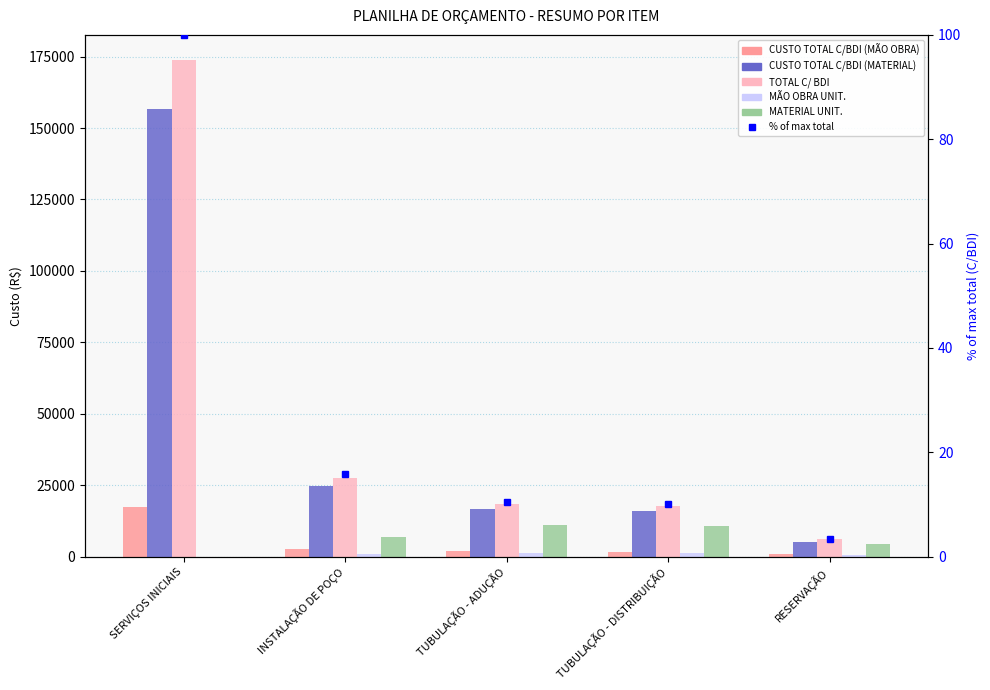

Reading right to left, extract all data points from this chart.

CUSTO TOTAL C/BDI (MÃO OBRA): RESERVAÇÃO=1000.0	TUBULAÇÃO - DISTRIBUIÇÃO=1754.6	TUBULAÇÃO - ADUÇÃO=1833.7	INSTALAÇÃO DE POÇO=2762.4	SERVIÇOS INICIAIS=17389.4
CUSTO TOTAL C/BDI (MATERIAL): RESERVAÇÃO=5000.0	TUBULAÇÃO - DISTRIBUIÇÃO=15791.3	TUBULAÇÃO - ADUÇÃO=16503.1	INSTALAÇÃO DE POÇO=24865.8	SERVIÇOS INICIAIS=156504.7
TOTAL C/ BDI: RESERVAÇÃO=6000.0	TUBULAÇÃO - DISTRIBUIÇÃO=17545.8	TUBULAÇÃO - ADUÇÃO=18336.8	INSTALAÇÃO DE POÇO=27628.2	SERVIÇOS INICIAIS=173894.1
MÃO OBRA UNIT.: RESERVAÇÃO=479.2	TUBULAÇÃO - DISTRIBUIÇÃO=1177.8	TUBULAÇÃO - ADUÇÃO=1232.4	INSTALAÇÃO DE POÇO=744.2	SERVIÇOS INICIAIS=1.1
MATERIAL UNIT.: RESERVAÇÃO=4313.0	TUBULAÇÃO - DISTRIBUIÇÃO=10600.2	TUBULAÇÃO - ADUÇÃO=11091.6	INSTALAÇÃO DE POÇO=6698.2	SERVIÇOS INICIAIS=9.5
% of max total: RESERVAÇÃO=3.5	TUBULAÇÃO - DISTRIBUIÇÃO=10.1	TUBULAÇÃO - ADUÇÃO=10.5	INSTALAÇÃO DE POÇO=15.9	SERVIÇOS INICIAIS=100.0